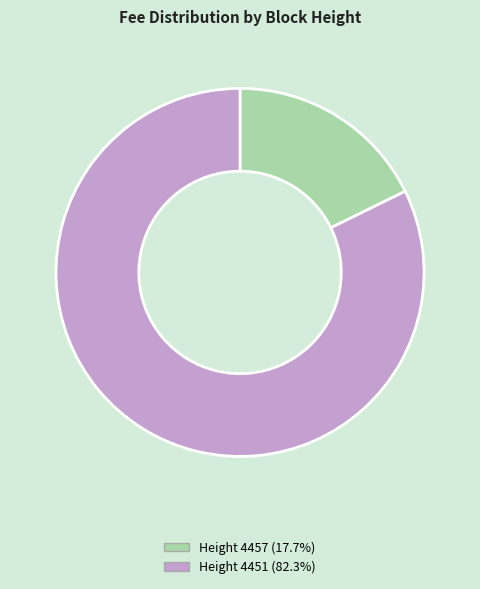

Which category has the smallest portion of the pie?

Height 4457